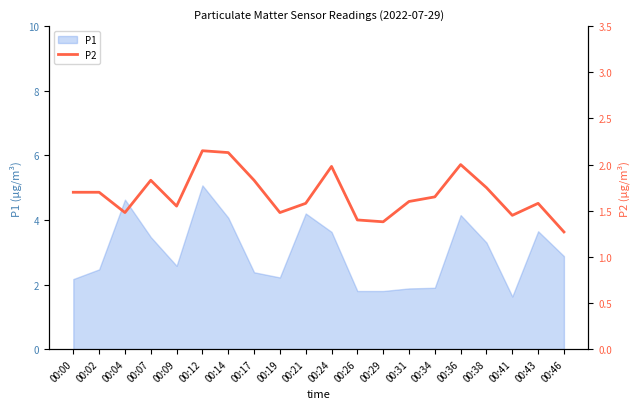

At which label does P1 first exceed 2?

00:00